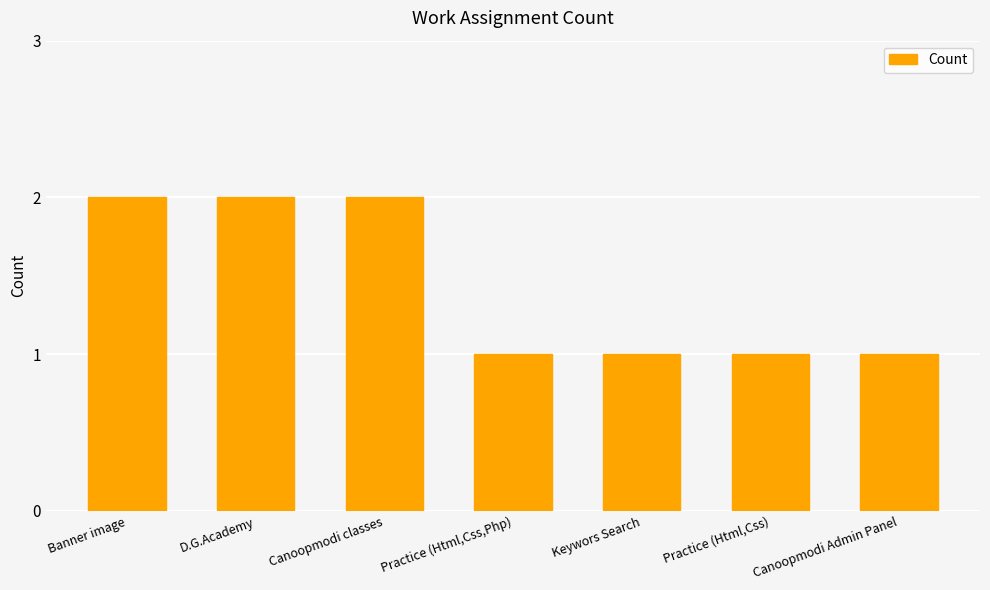

What is the approximate value at Canoopmodi Admin Panel?

1